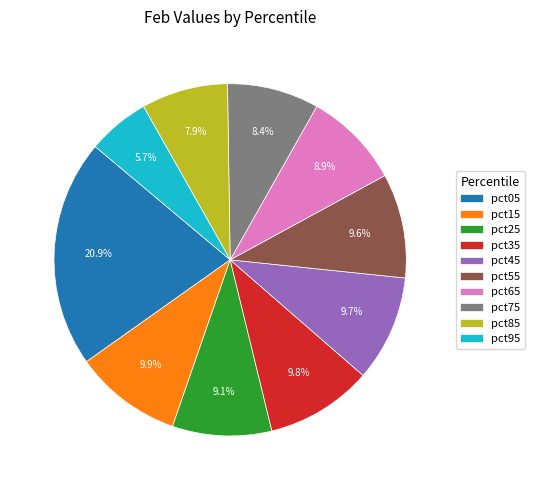

Count the number of slices in the pie.

10